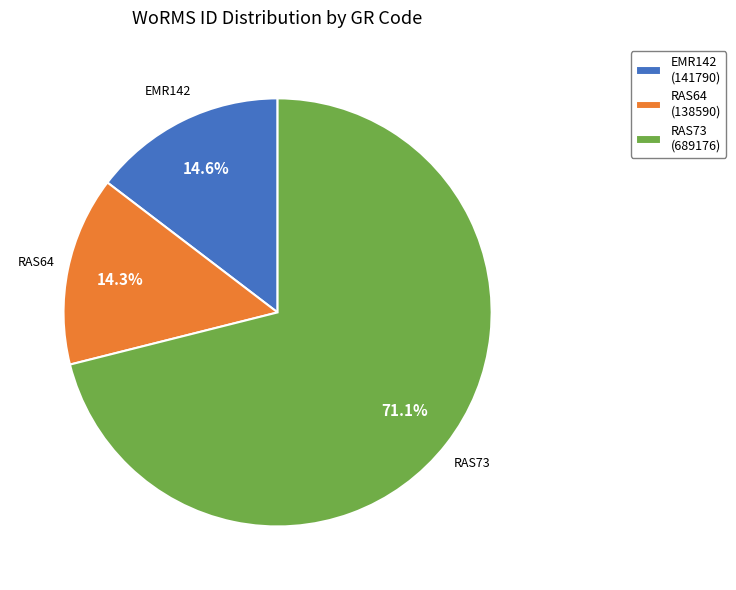

The RAS64 slice represents 14% of the pie. True or false?

True